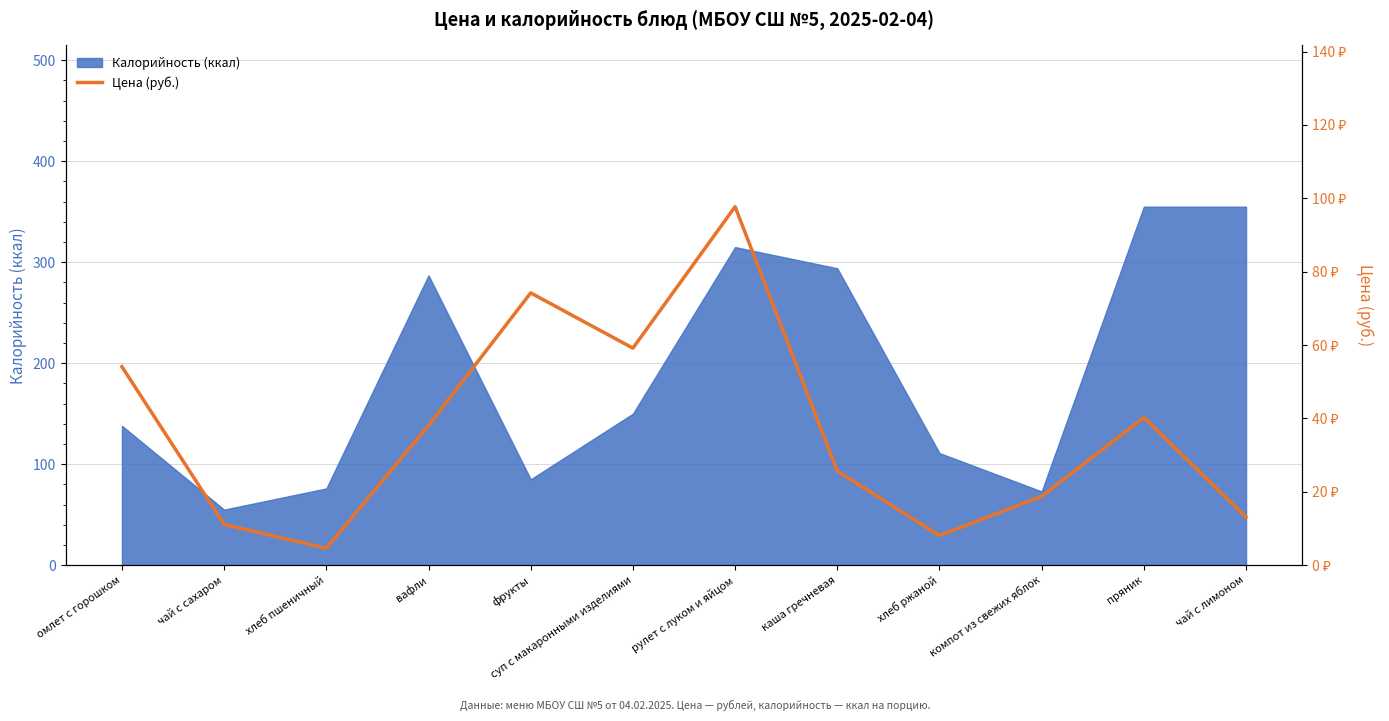

Reading right to left, extract all data points from this chart.

чай с лимоном=13.1	пряник=40.3	компот из свежих яблок=18.8	хлеб ржаной=8.1	каша гречневая=25.6	рулет с луком и яйцом=97.7	суп с макаронными изделиями=59.2	фрукты=74.2	вафли=38.1	хлеб пшеничный=4.6	чай с сахаром=11.1	омлет с горошком=54.1